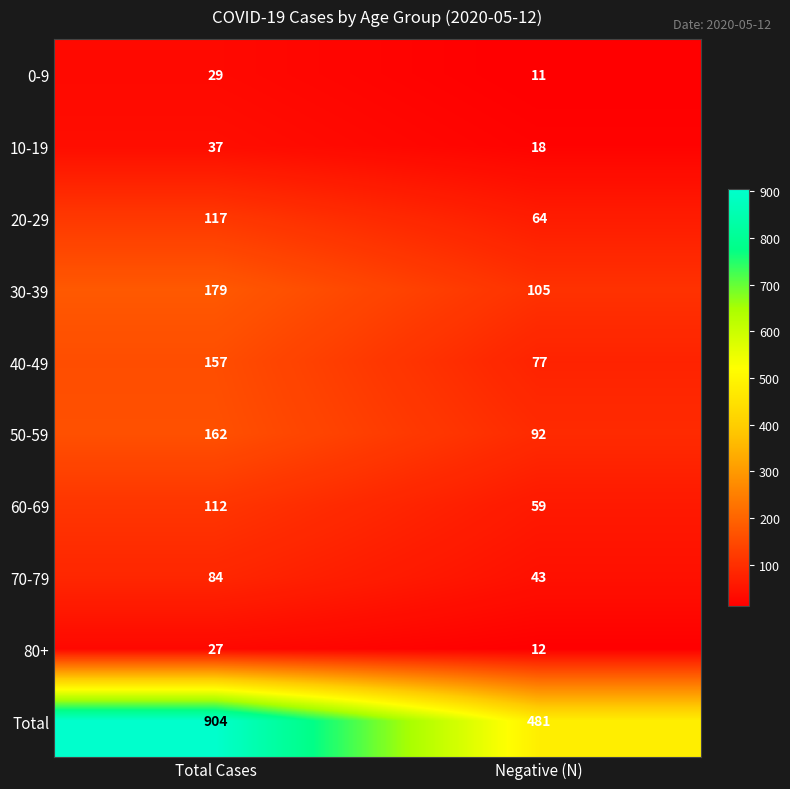

What is the sum of all 0-9 values?

40